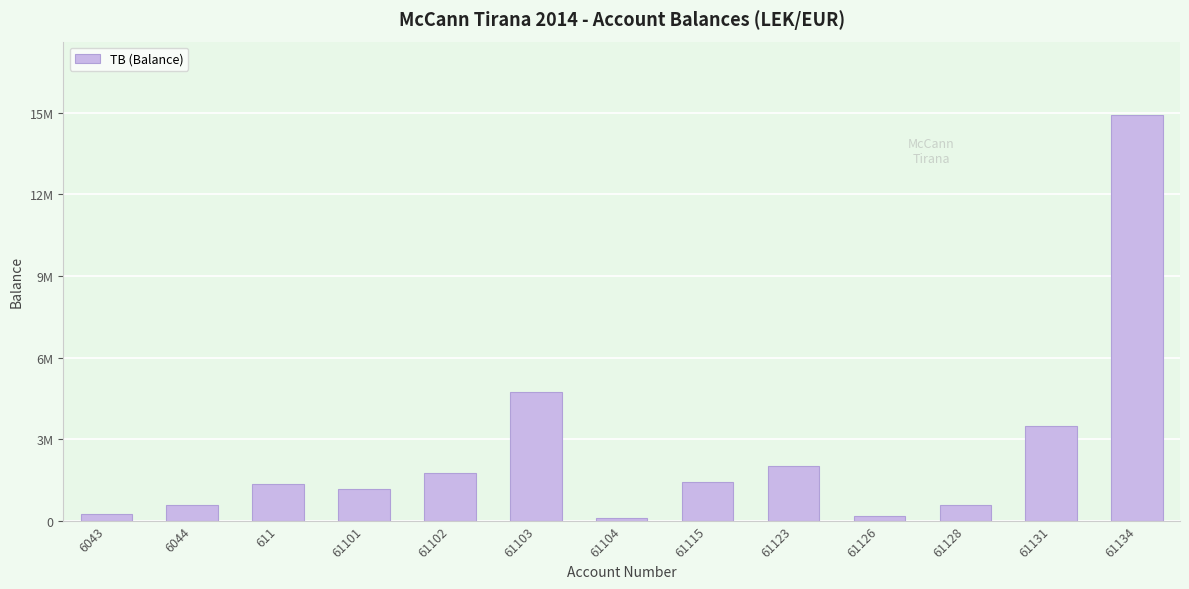

What is the sum of all values?

32501639.8